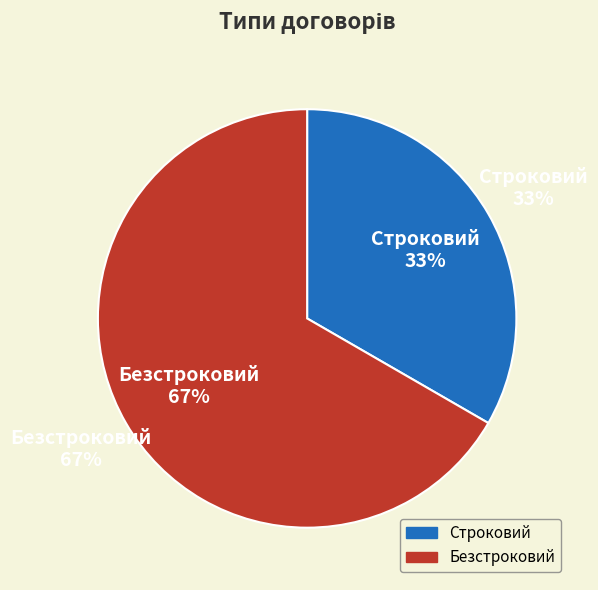

Do Безстроковий and Строковий together represent more than half of the pie?

Yes